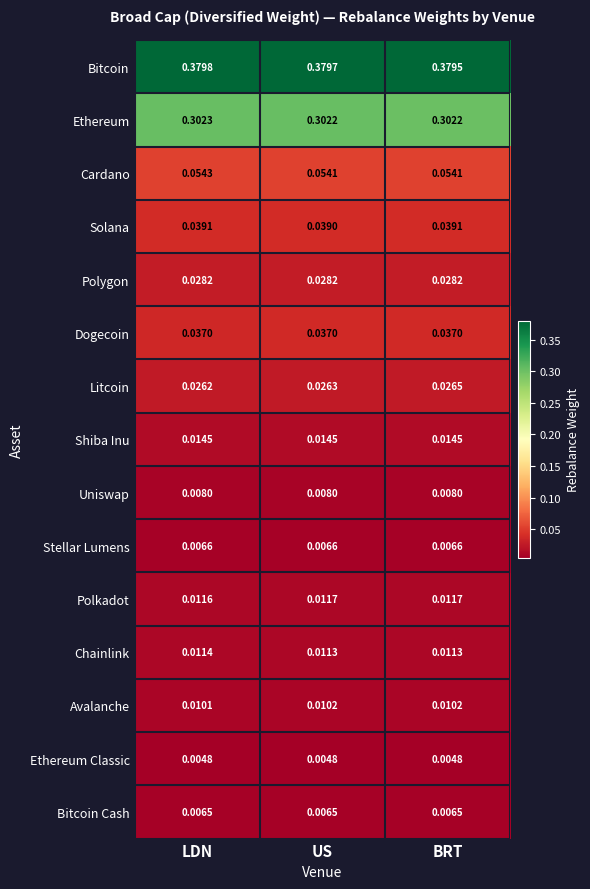

Which series has the largest total across all categories?

Bitcoin